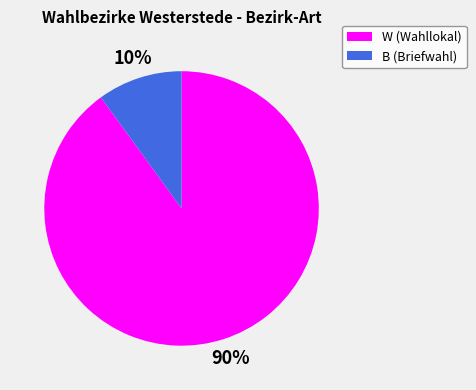

To the nearest percent, what portion does W represent?

90%